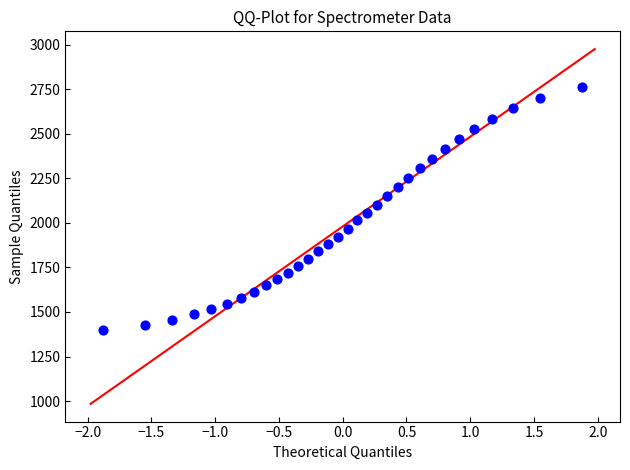

What is the range of X values (max minus min)?

3.8